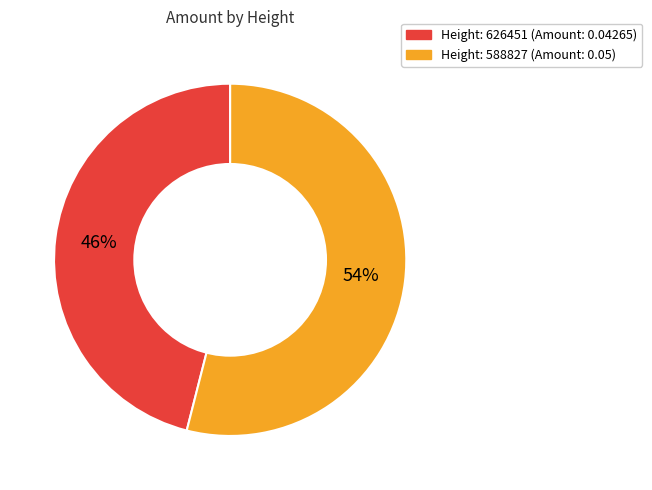

How many slices are in this pie chart?

2